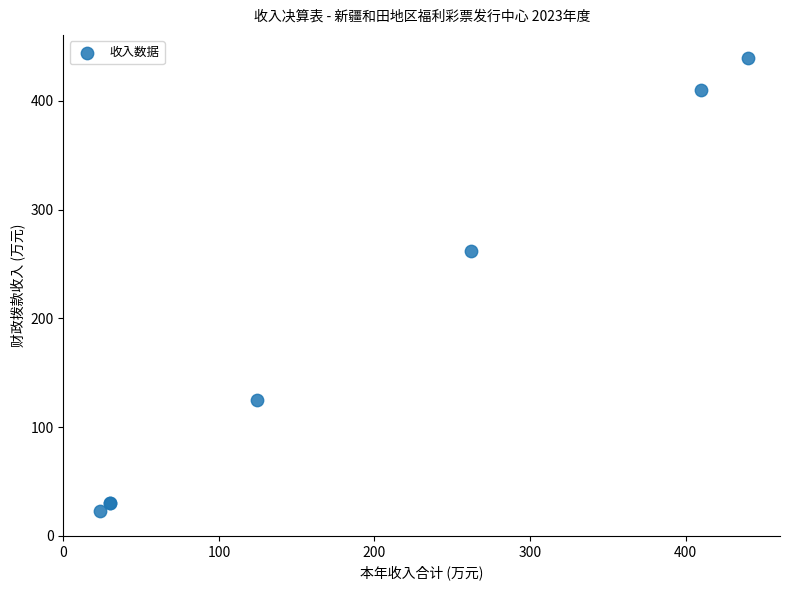

What Y value in the scatter plot is closest to 231?

262.1